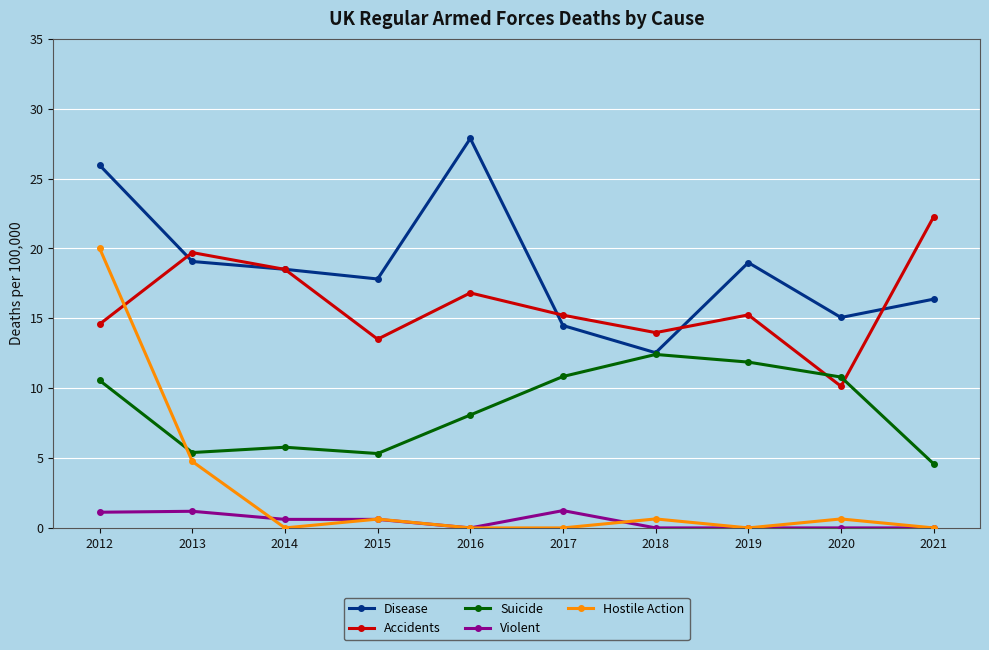

At 2012, list the series in order from largest to smallest.

Disease, Hostile Action, Accidents, Suicide, Violent